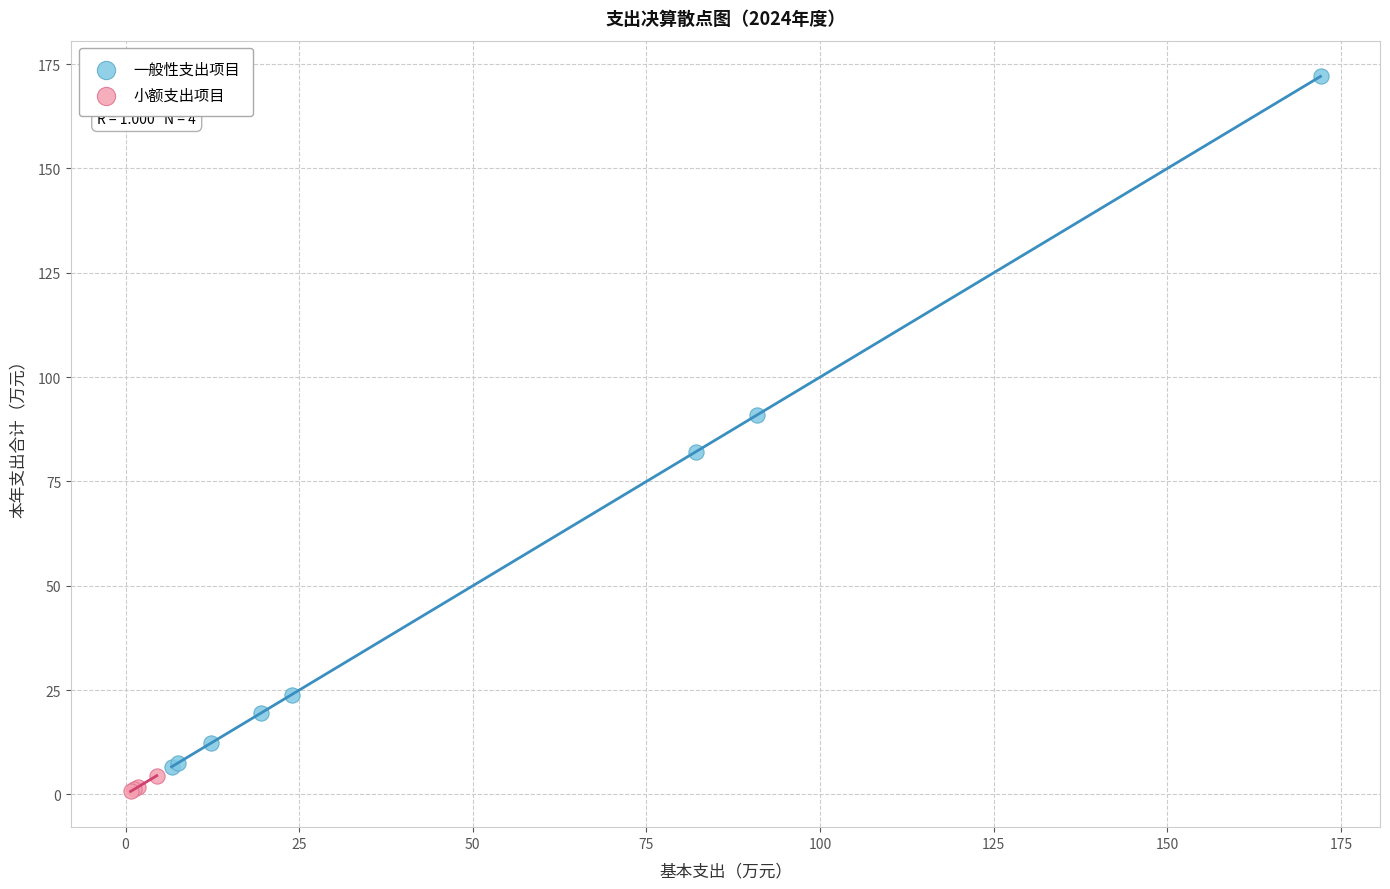

Which series reaches the maximum Y coordinate?

一般性支出项目